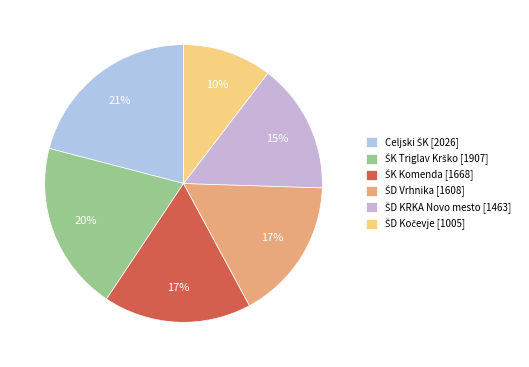

Is there any slice that represents more than half of the pie?

No